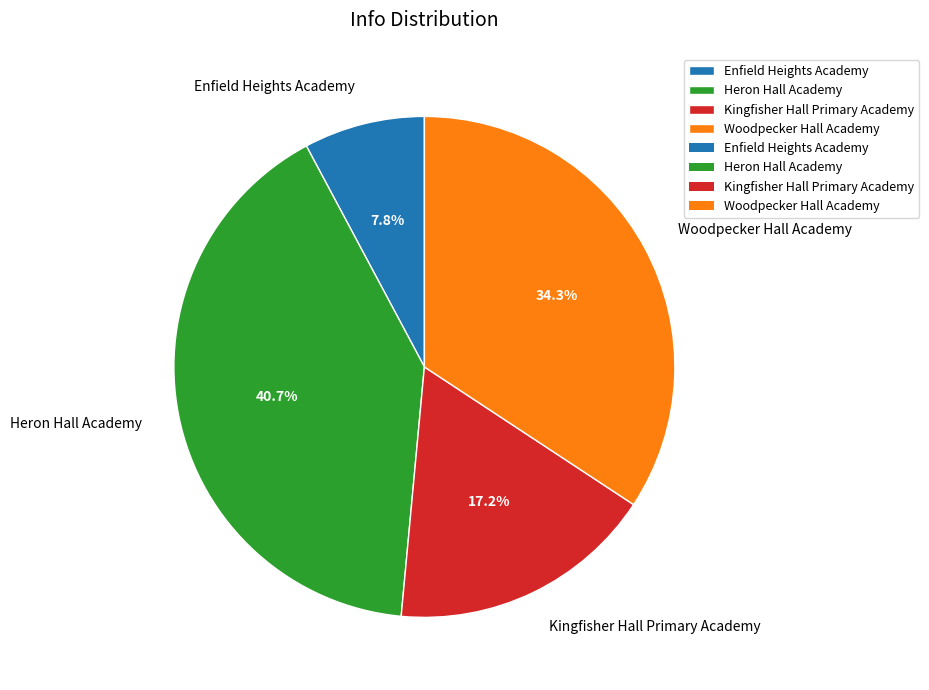

What percentage is the Woodpecker Hall Academy slice, to the nearest percent?

34%